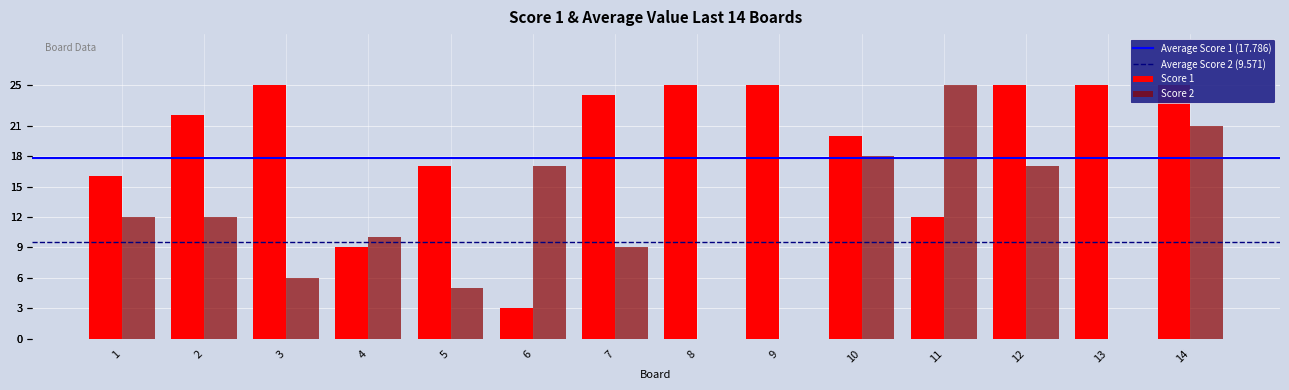

At which category is the sum across all series the highest?

14